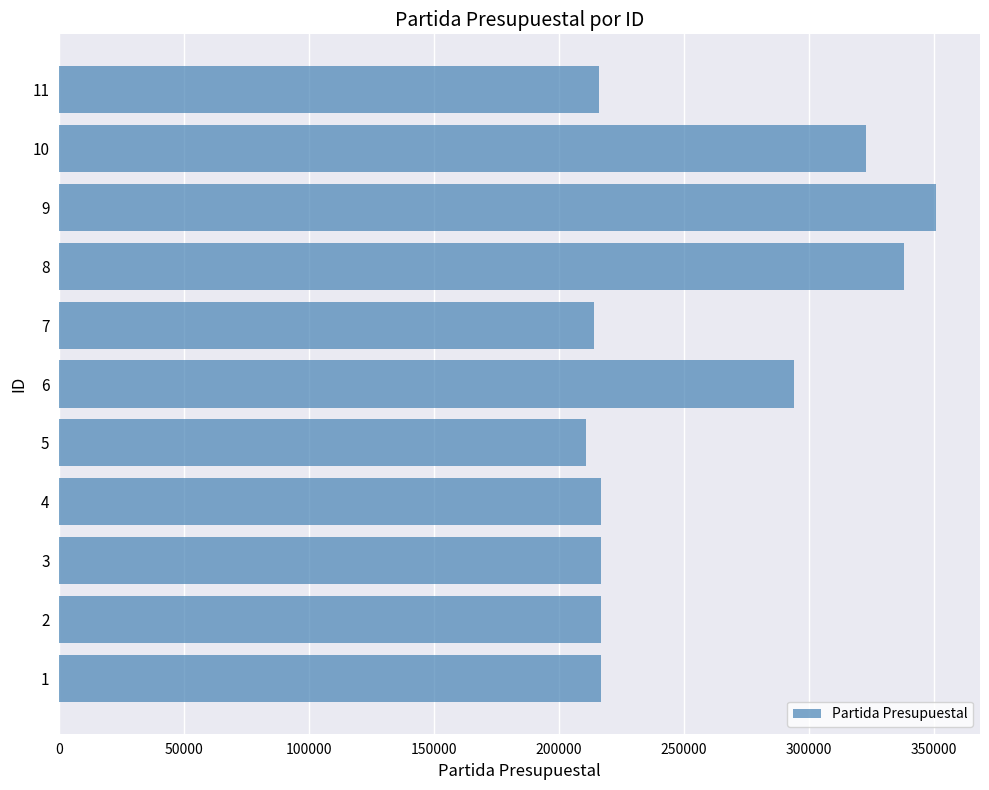

What is the greatest value displayed?

351001